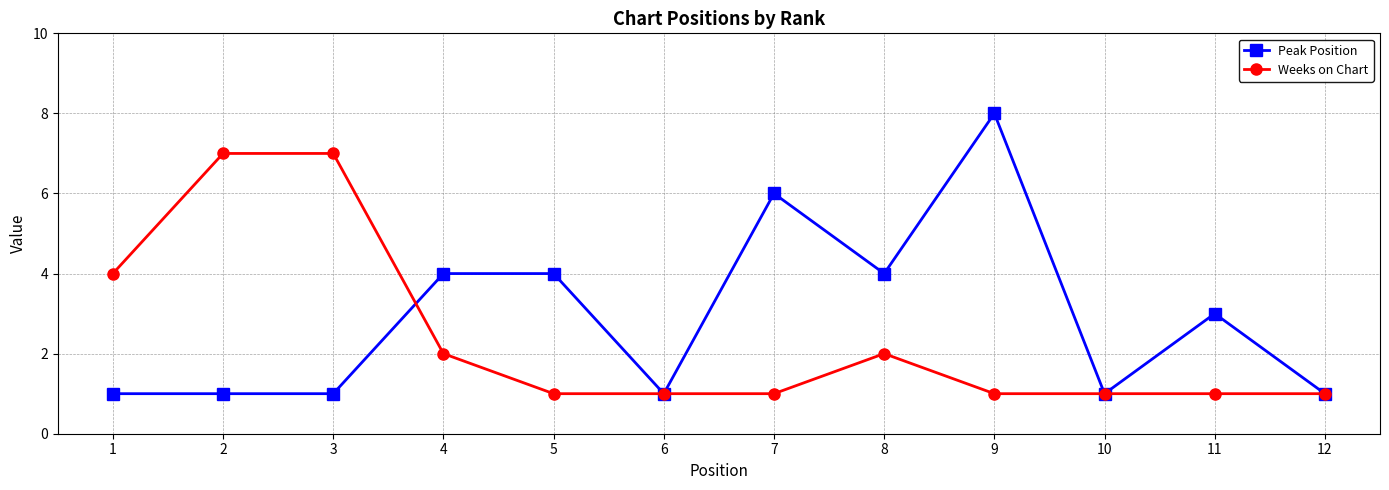

Is it true that Weeks on Chart equals 1 at 9?

True